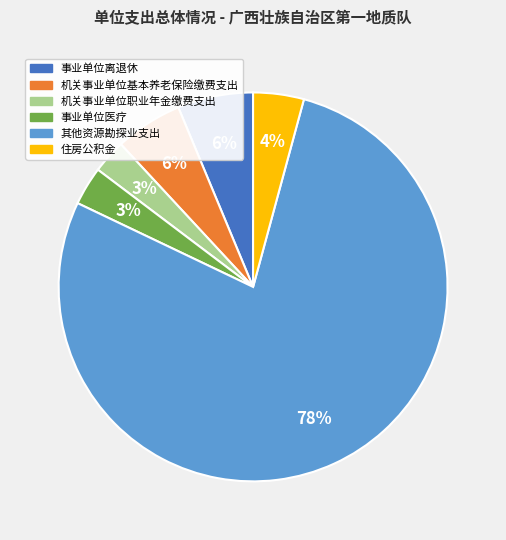

Which slice is the largest?

其他资源勘探业支出